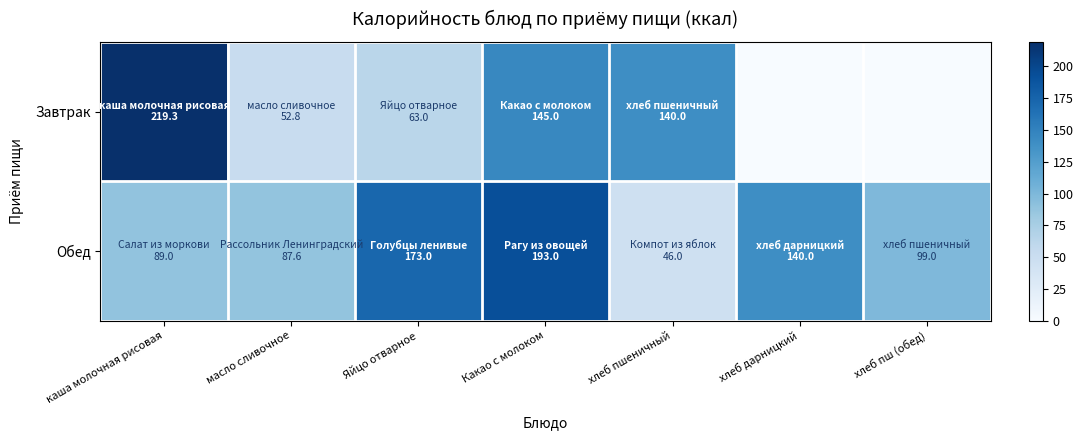

Reading left to right, what are all the values shown in this chart?

Завтрак: каша молочная рисовая=219.3	масло сливочное=52.8	Яйцо отварное=63.0	Какао с молоком=145.0	хлеб пшеничный=140.0	хлеб дарницкий=0.0	хлеб пш (обед)=0.0
Обед: каша молочная рисовая=89.0	масло сливочное=87.6	Яйцо отварное=173.0	Какао с молоком=193.0	хлеб пшеничный=46.0	хлеб дарницкий=140.0	хлеб пш (обед)=99.0